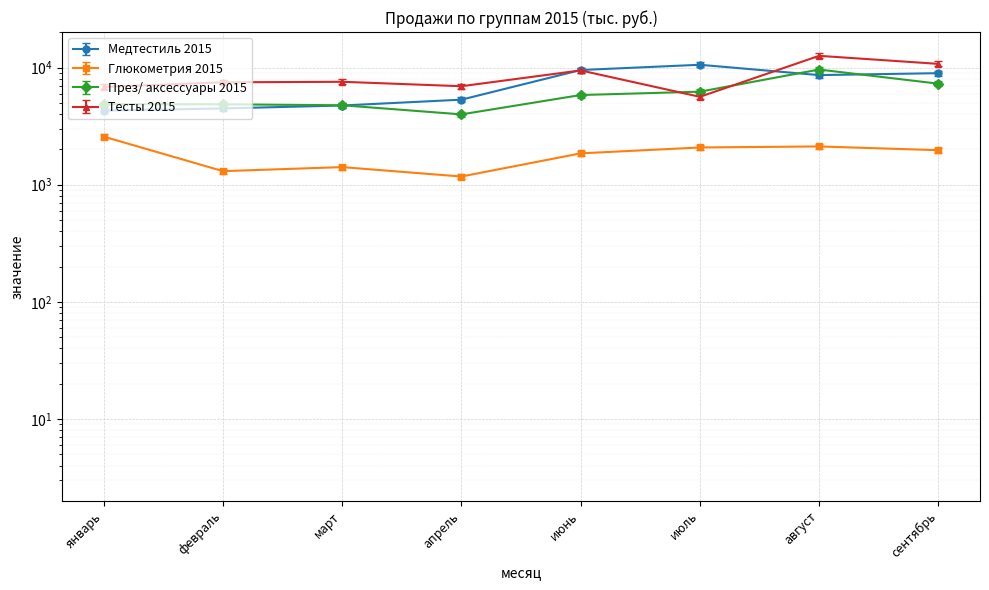

True or false: Тесты 2015 and Глюкометрия 2015 intersect in this chart.

False